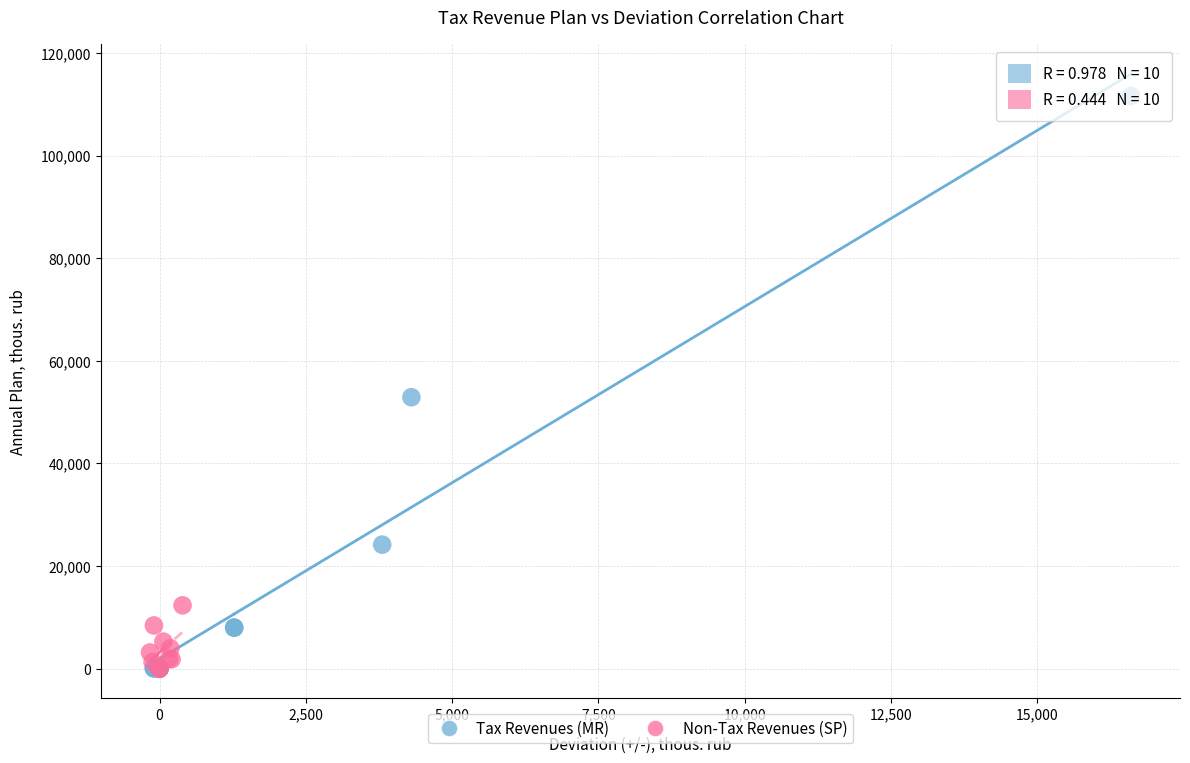

What are all the series names shown in the legend?

Tax Revenues (MR), Non-Tax Revenues (SP)